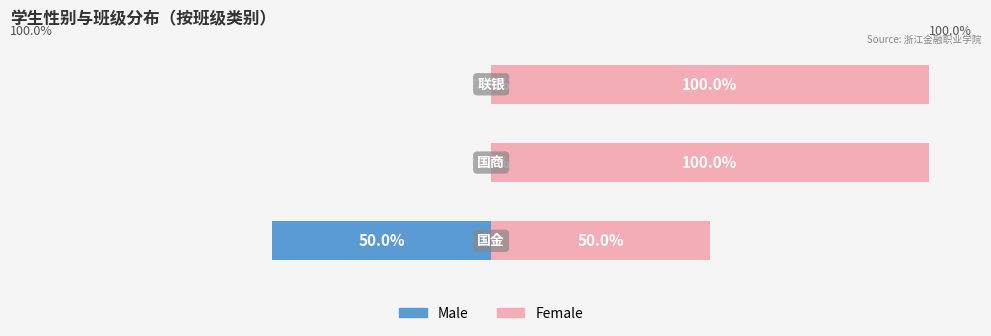

Count the number of data series in this chart.

2